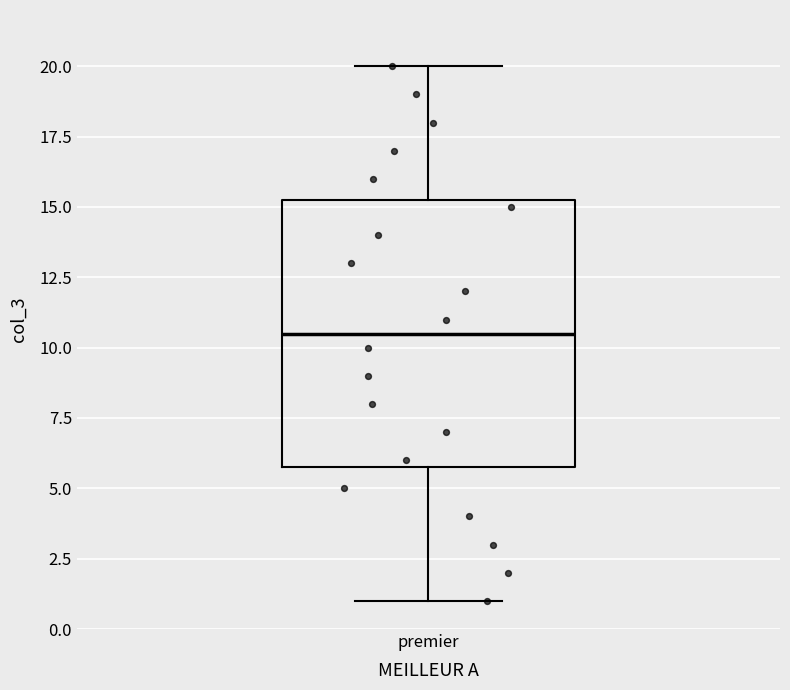

Transcribe this box plot: give where the median line is, the range the box spans, and where the two whiskers end, as read against the y-axis. The values are not printed on the chart, so give them approximately, as read against the axis.

median 10.5, box 6.0 to 15.5, whiskers 1.0 to 20.0